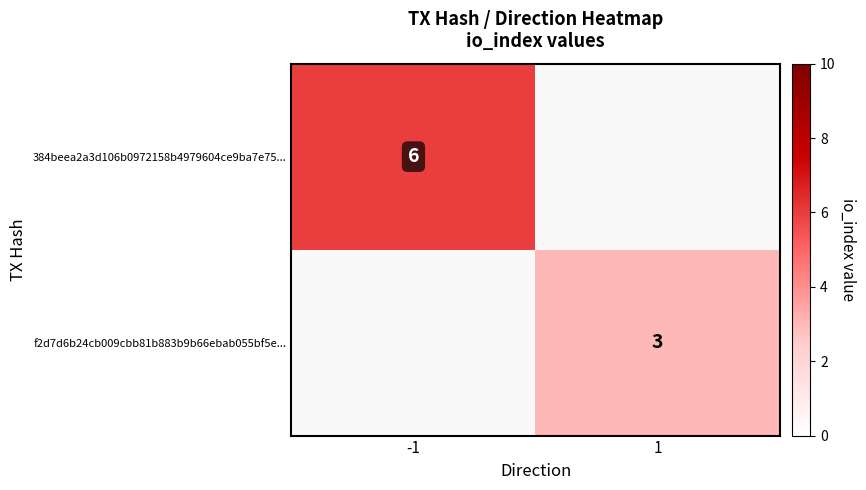

Between -1 and 1, which is larger?

1